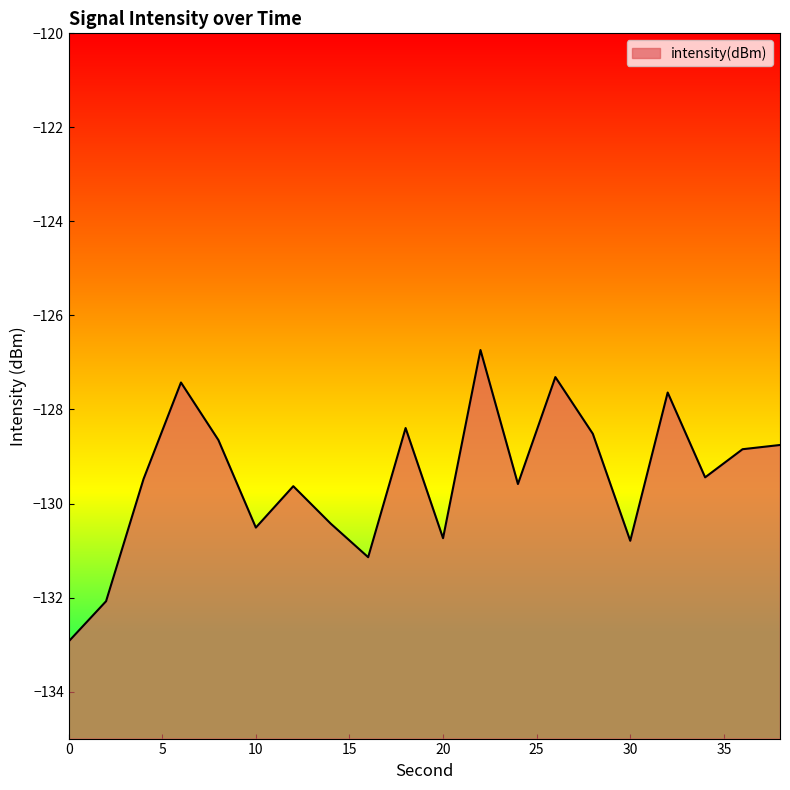

What is the change in value from 8 to 24?

-0.9